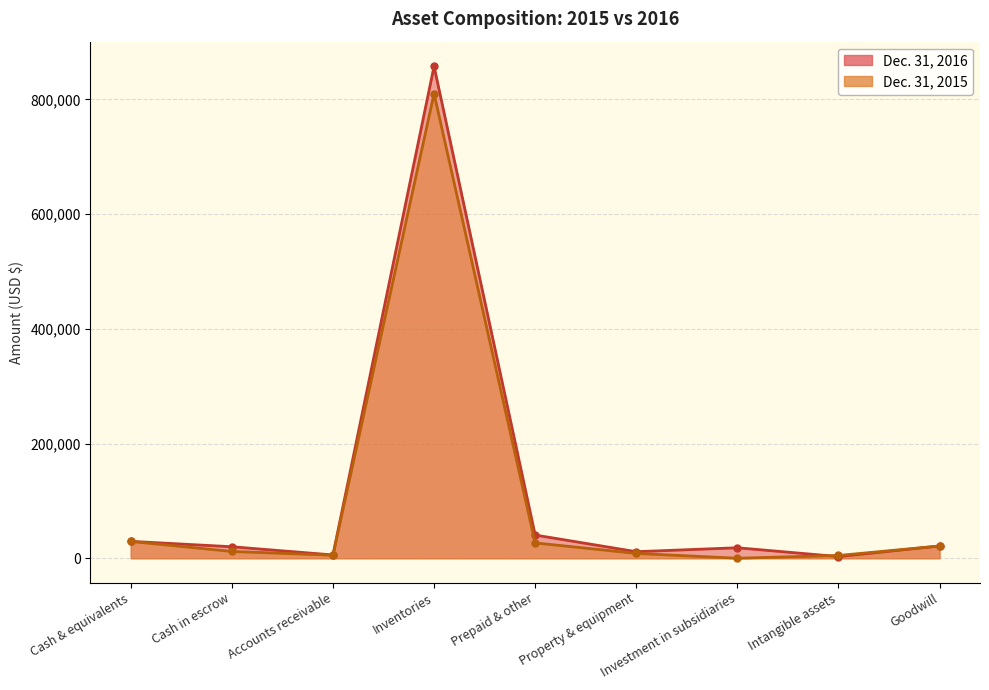

Rank the series by their average value, from highest to lowest.

Dec. 31, 2016, Dec. 31, 2015